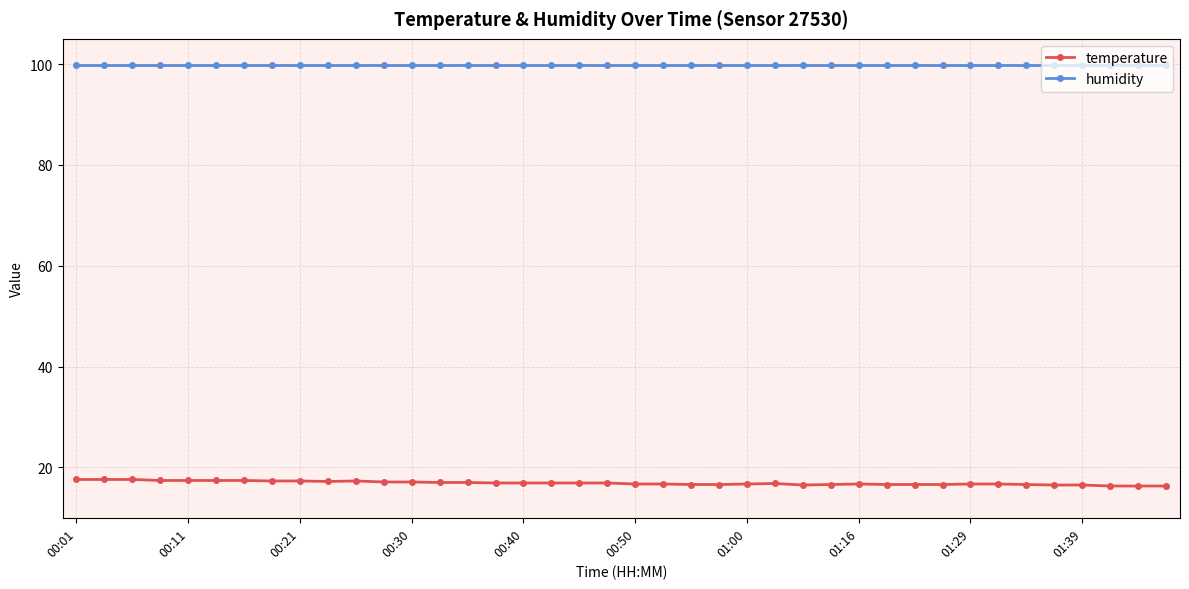

At how many categories does at least one series exceed 78?

40